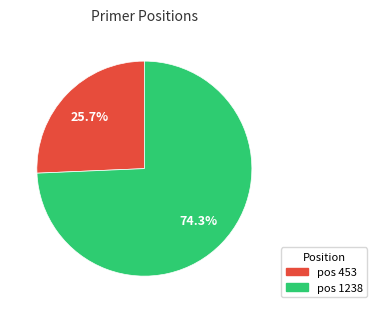

To the nearest percent, what is the difference between the largest and smallest slice percentages?

49%